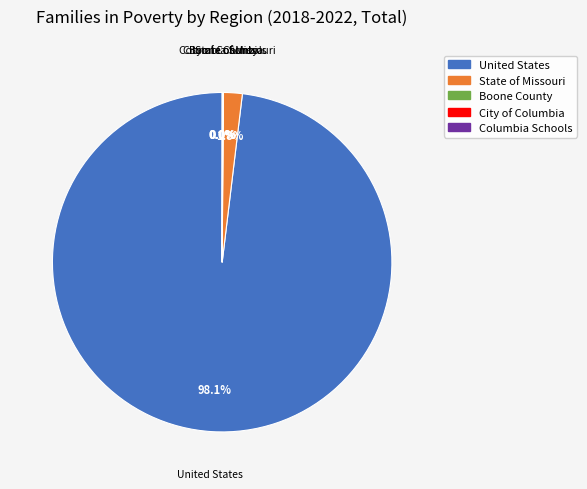

What portion of the pie excludes State of Missouri?

98.2%